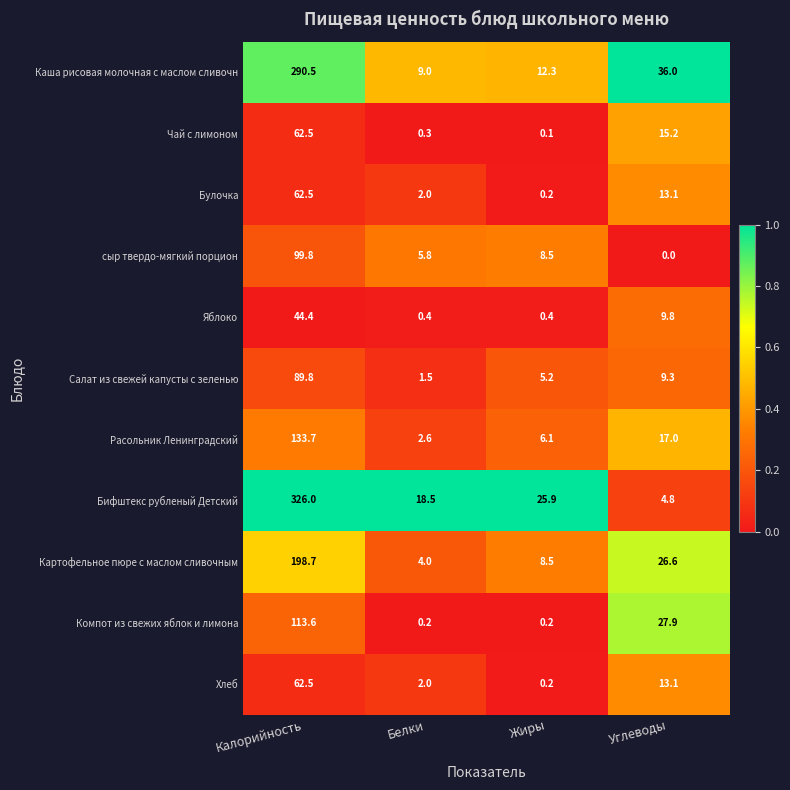

What is the maximum value for Бифштекс рубленый Детский?

326.0